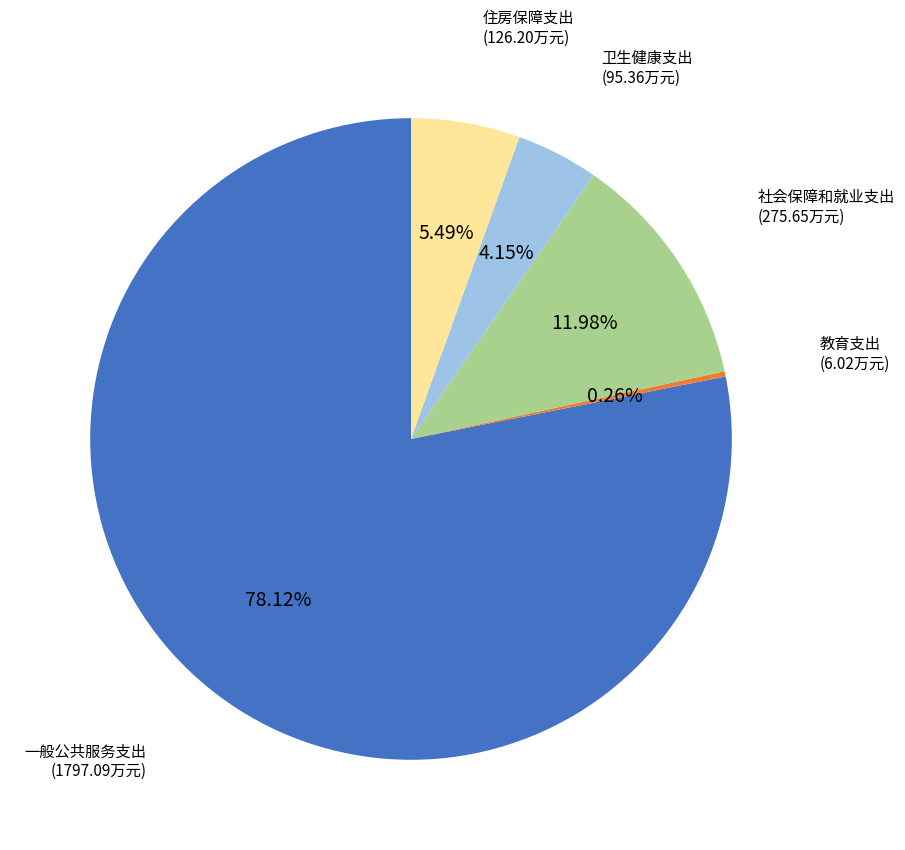

Is there a majority slice in this chart?

Yes